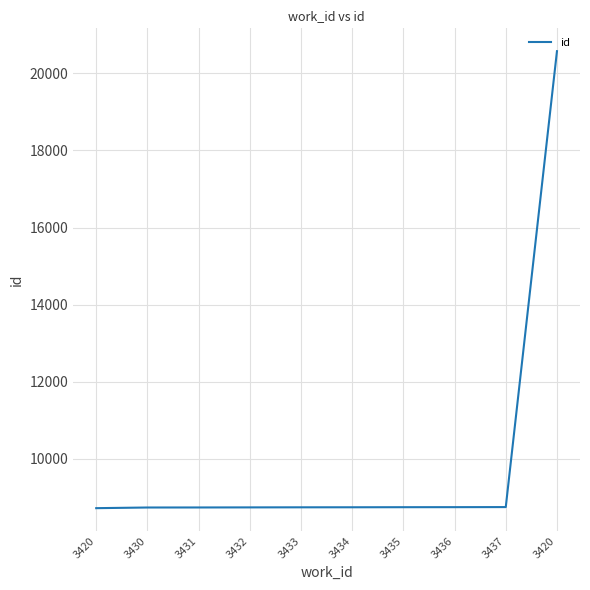

What is the change in value from 3420 to 3431?

+18